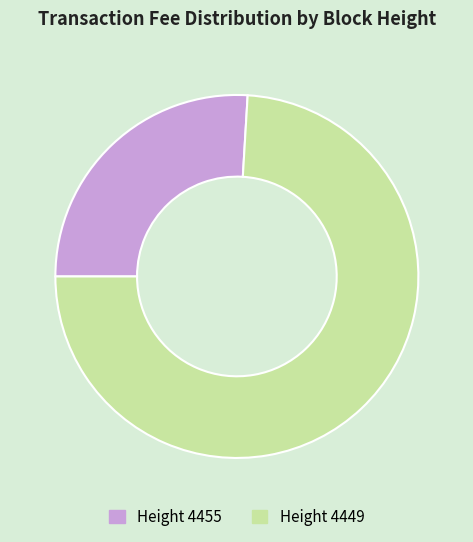

Is there a majority slice in this chart?

Yes